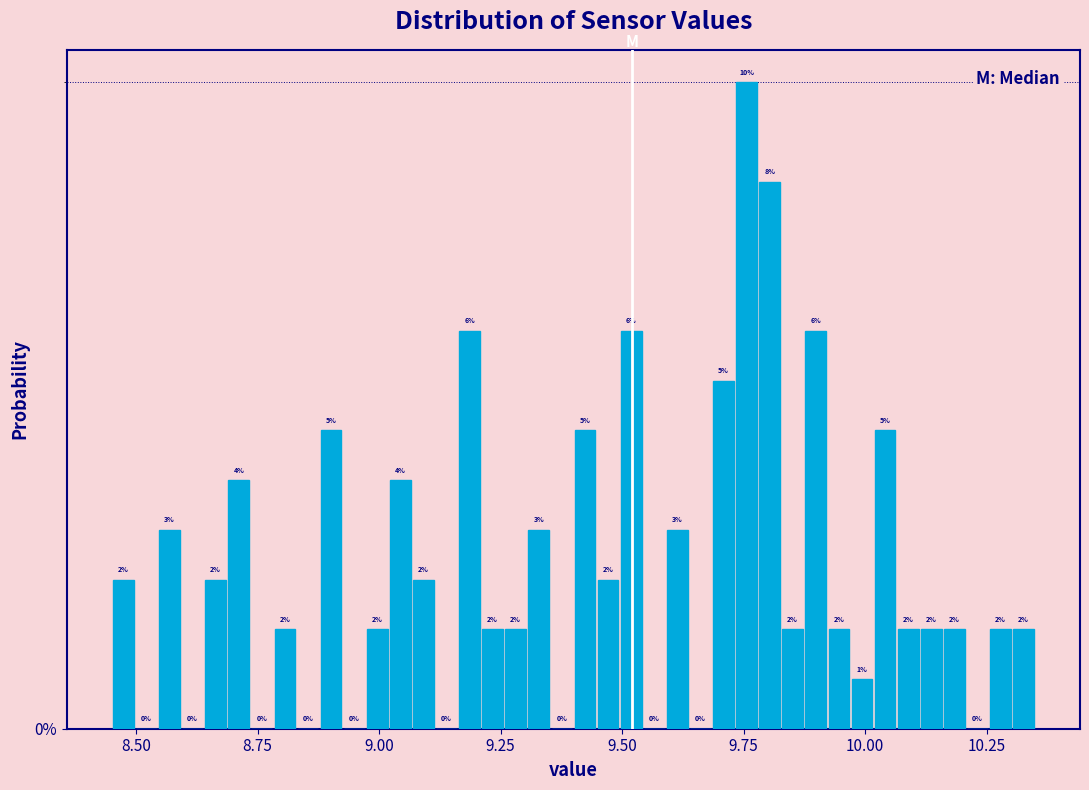

Around what value on the x-axis is the tallest bar? Give the approximate position of its centre, as read against the axis.

9.75